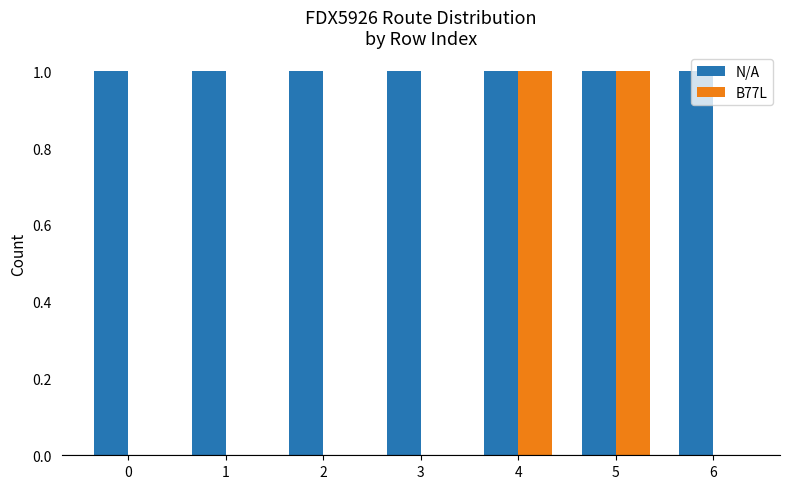

The N/A series shows 2 at 3. True or false?

False